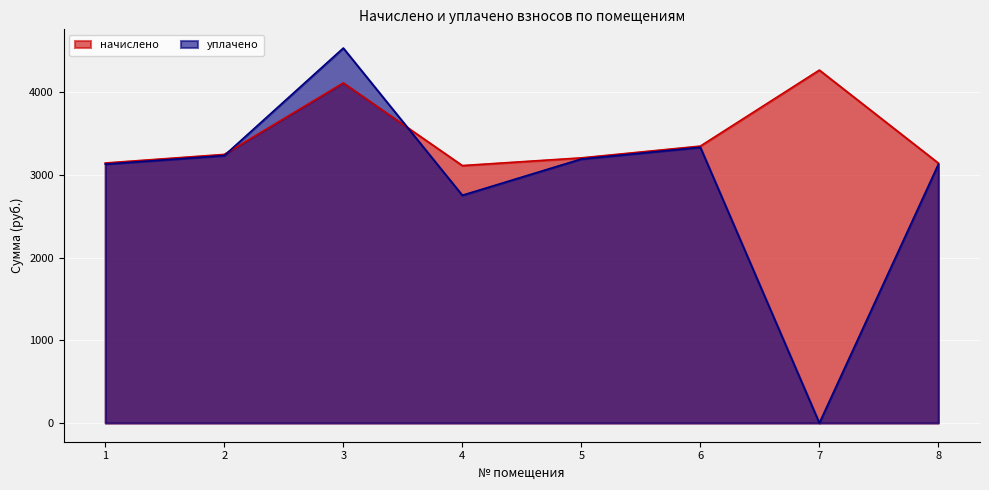

Between which two adjacent categories do начислено and уплачено first intersect?

2 and 3